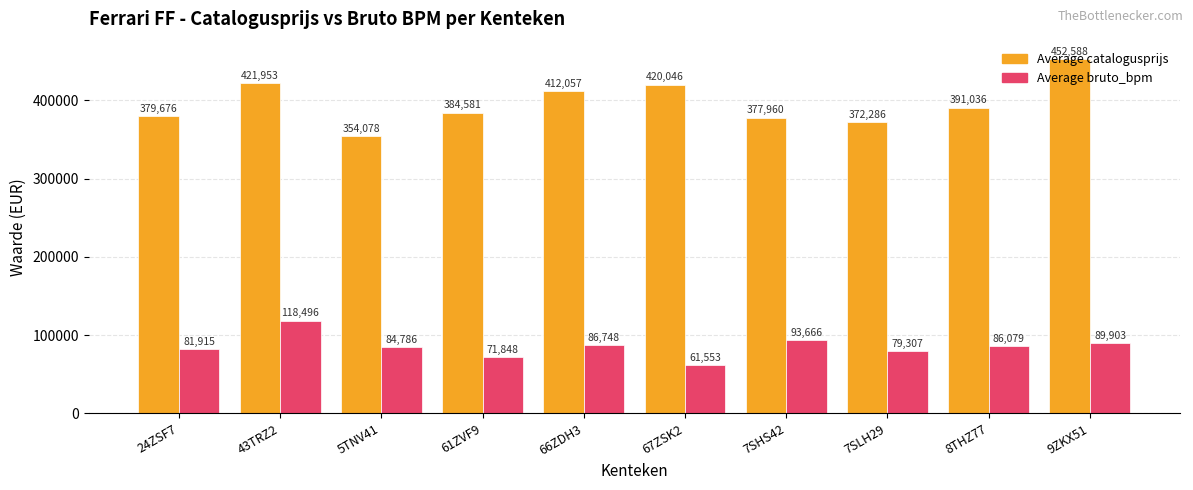

Which series has the widest spread of values?

Average catalogusprijs